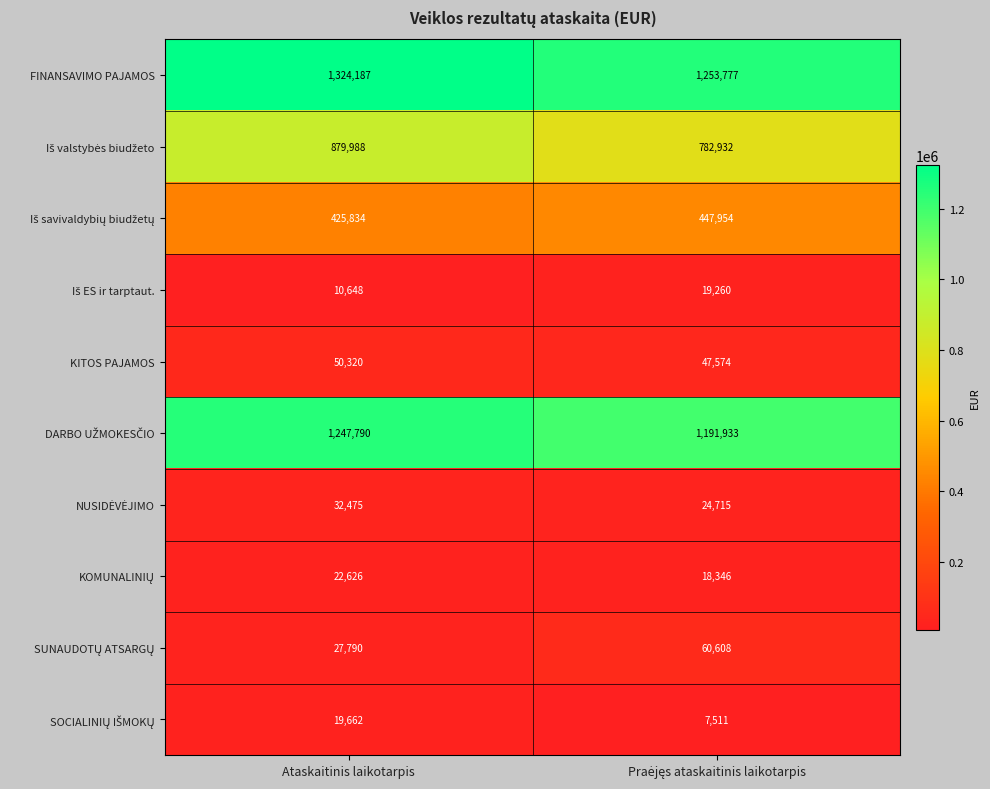

What is the average value of the FINANSAVIMO PAJAMOS series?

1288982